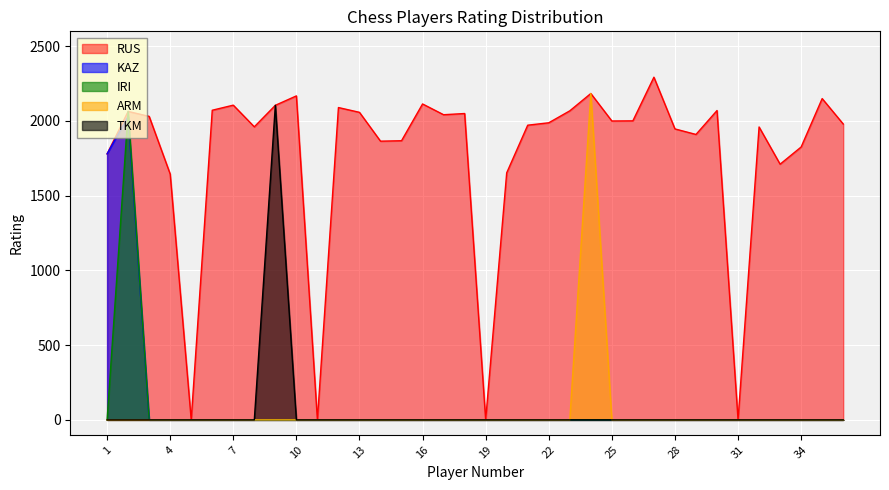

Rank the series at 11 from highest to lowest value.

RUS, KAZ, IRI, ARM, TKM